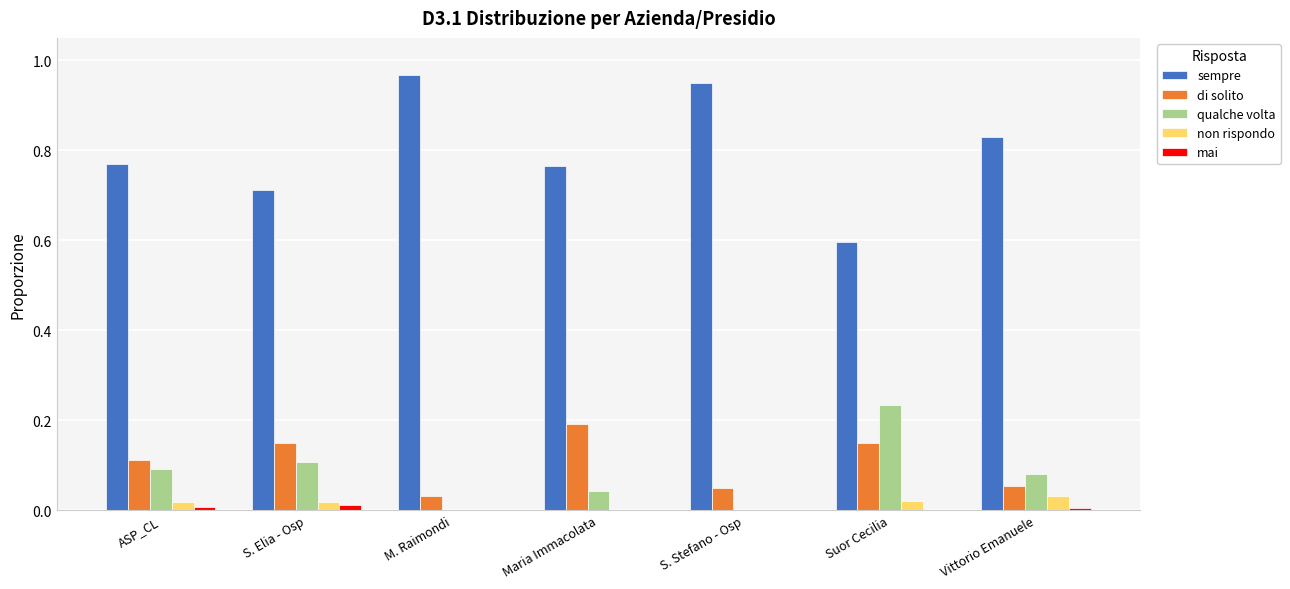

Is the value of qualche volta at S. Elia - Osp greater than the value of mai at S. Stefano - Osp?

Yes